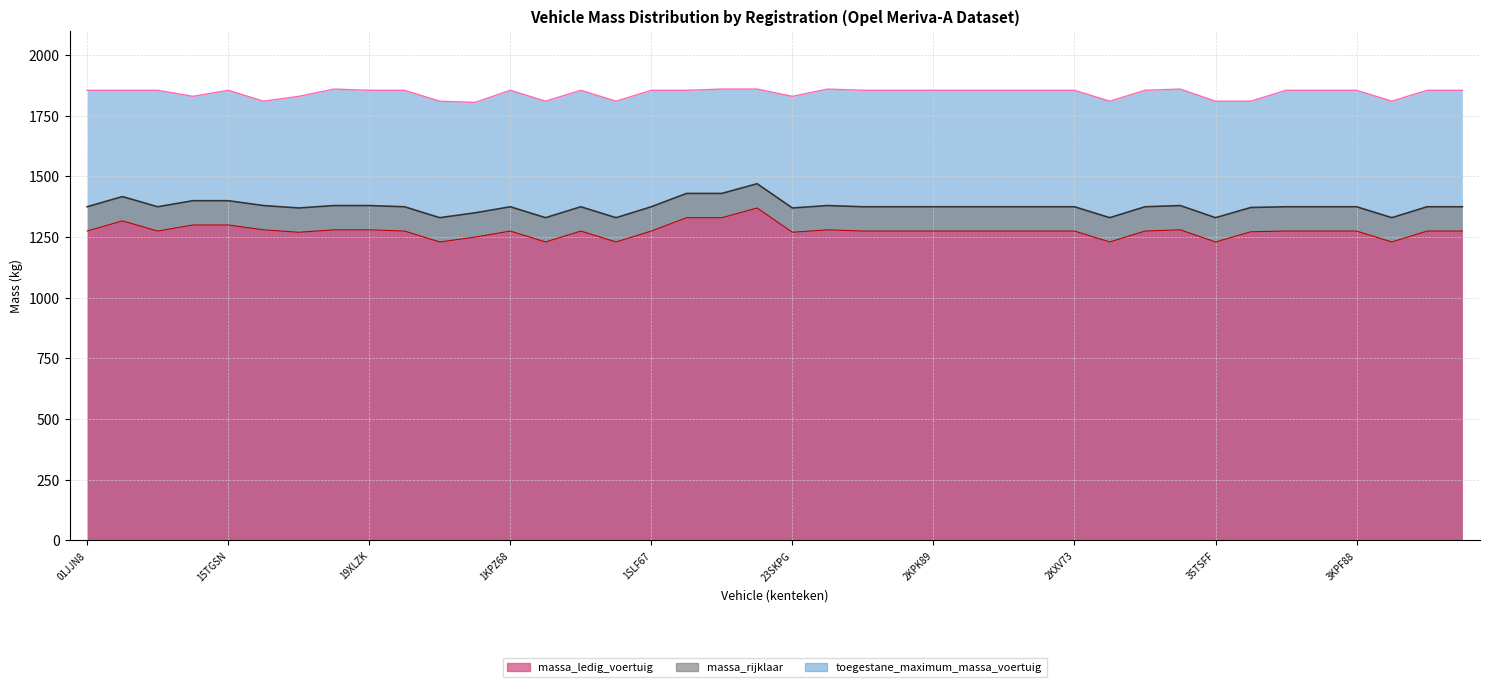

How many series are shown in this chart?

3